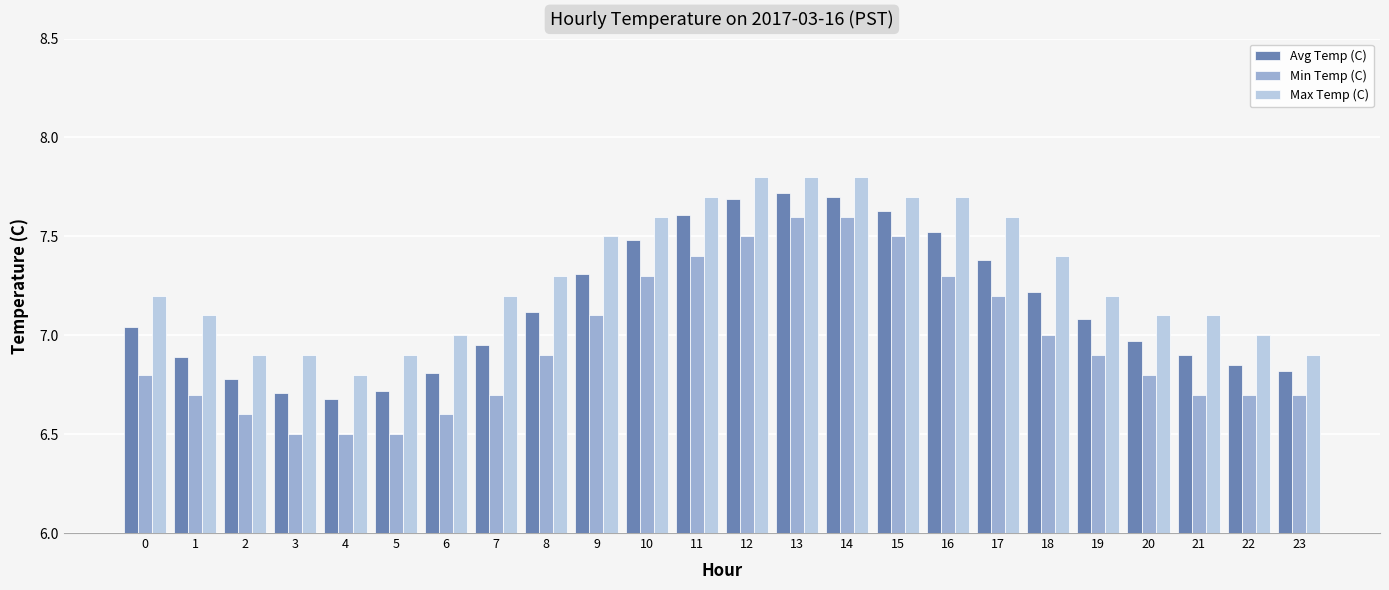

What are all the series names shown in the legend?

Avg Temp (C), Min Temp (C), Max Temp (C)